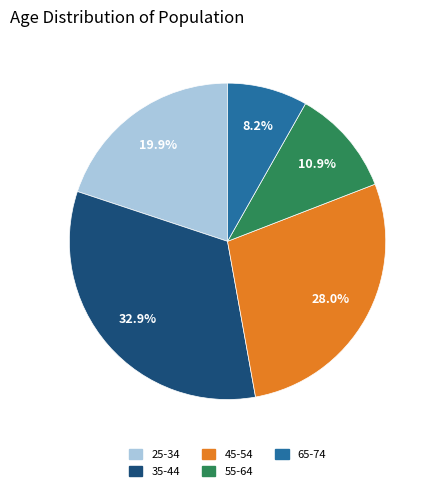

Does any single category account for the majority?

No